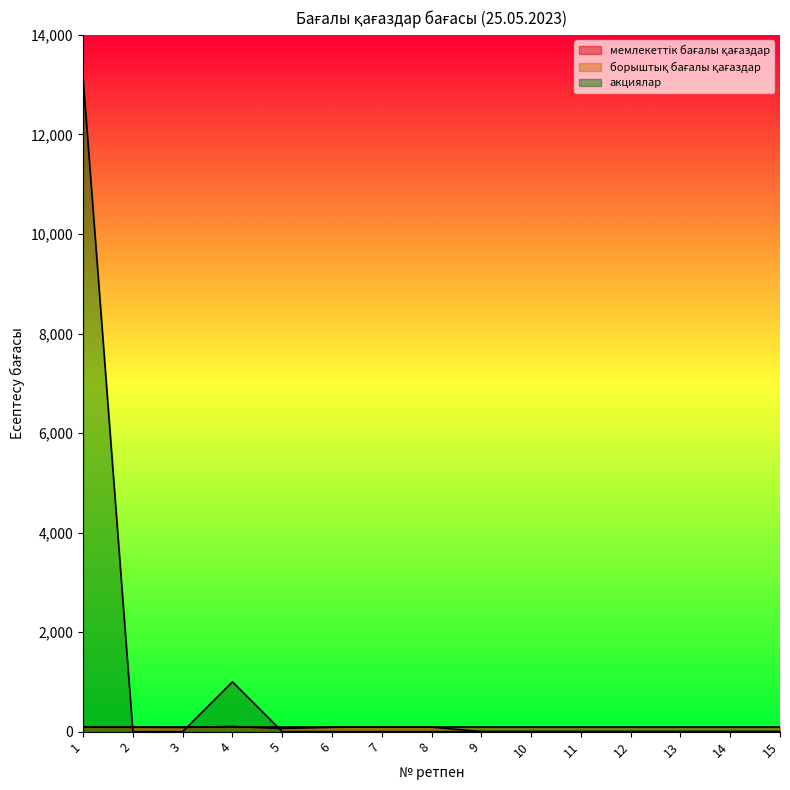

Which series has the widest spread of values?

акциялар